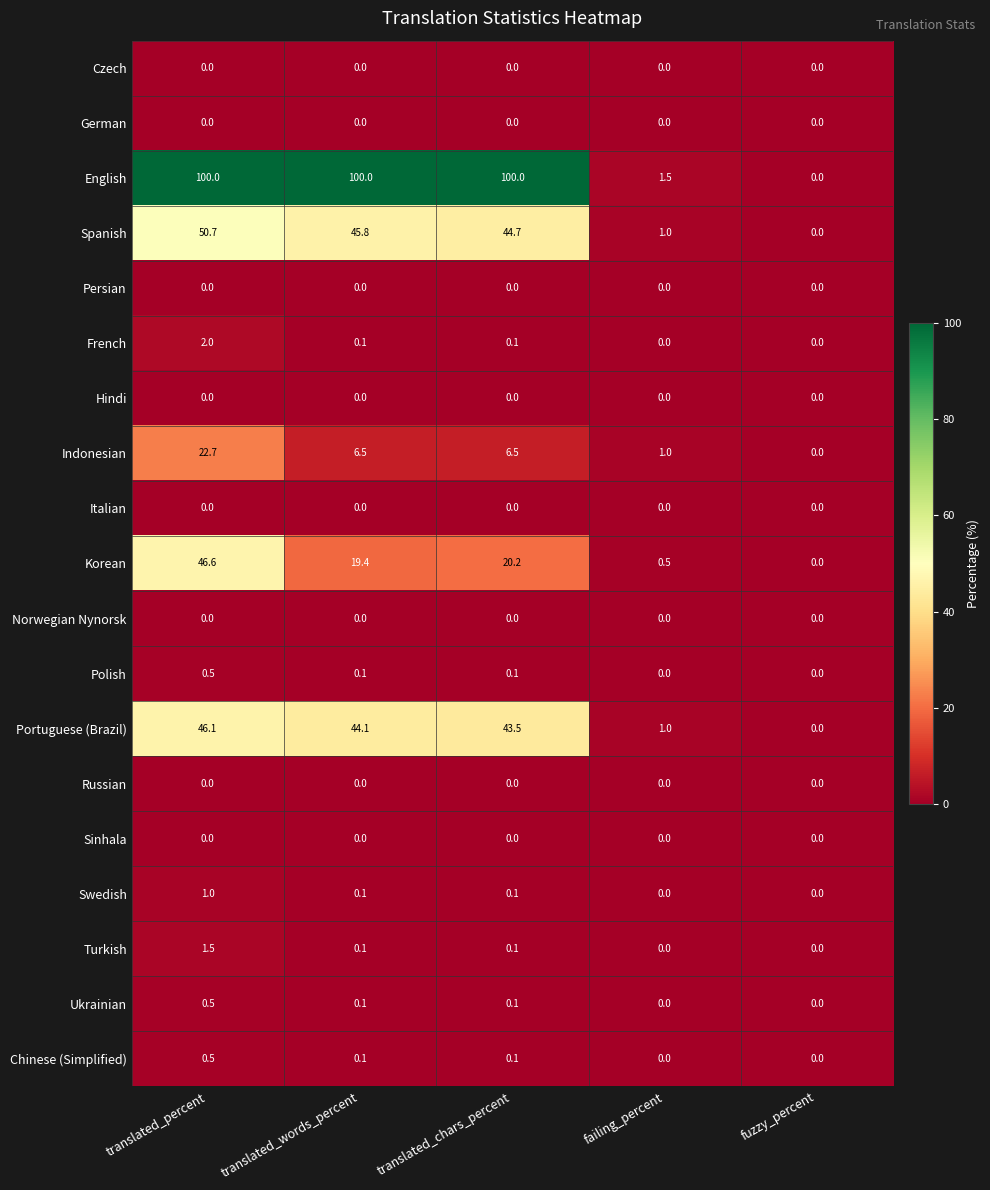

How many categories are shown in the chart?

5